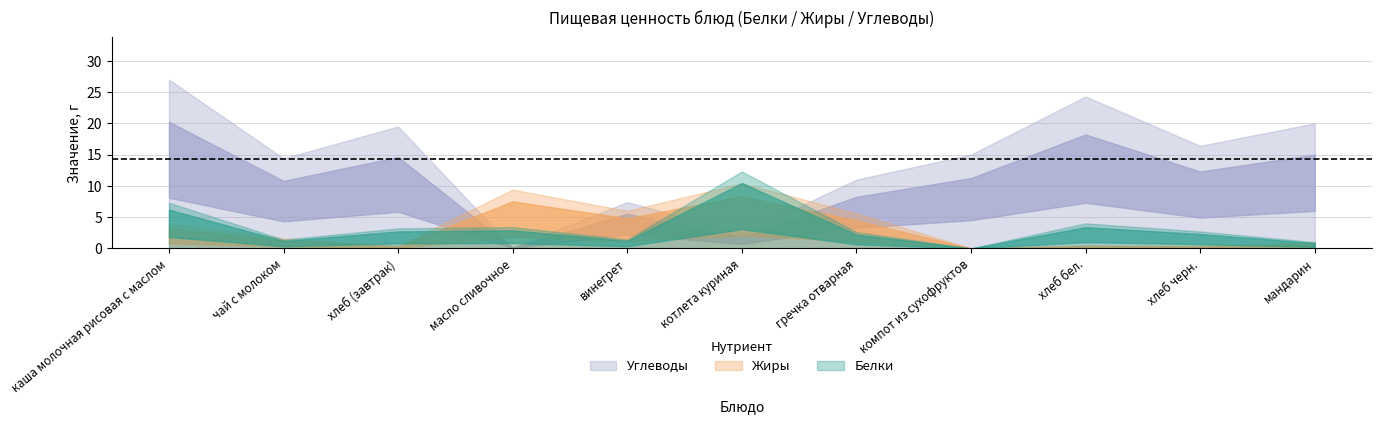

Which series has the widest spread of values?

Углеводы